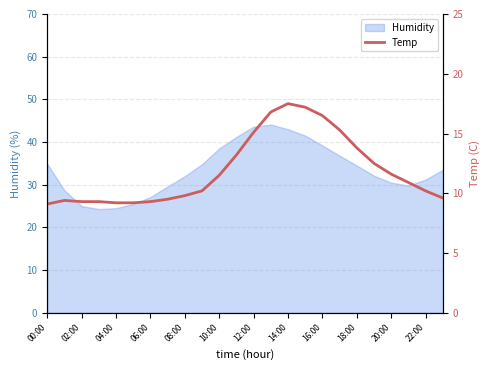

What is the sum of all values?

286.0